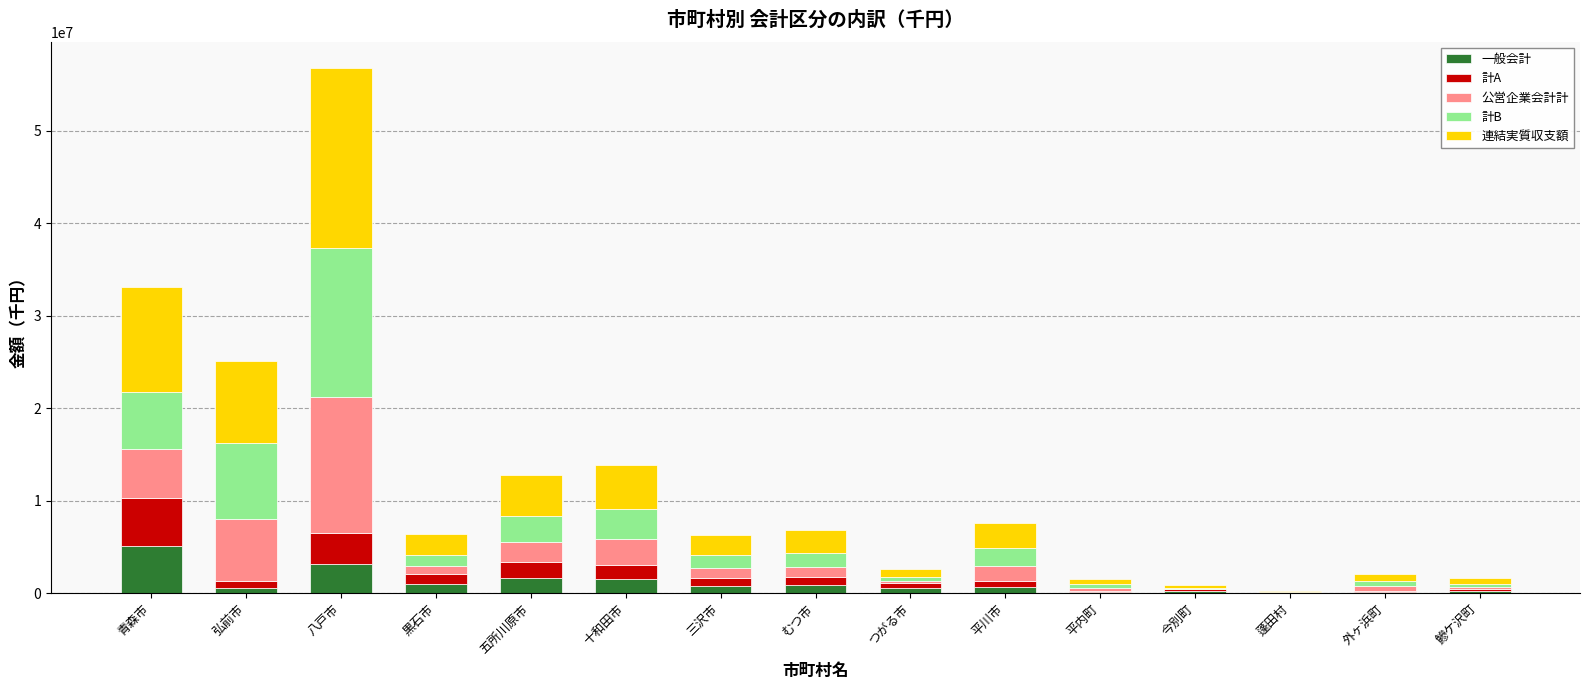

What is the sum of all 一般会計 values?

16919290